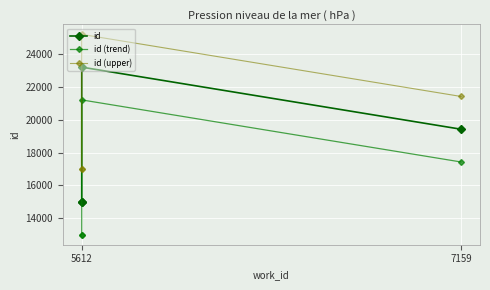

Read the id (trend) value at 7159, to the nearest 100.

17400